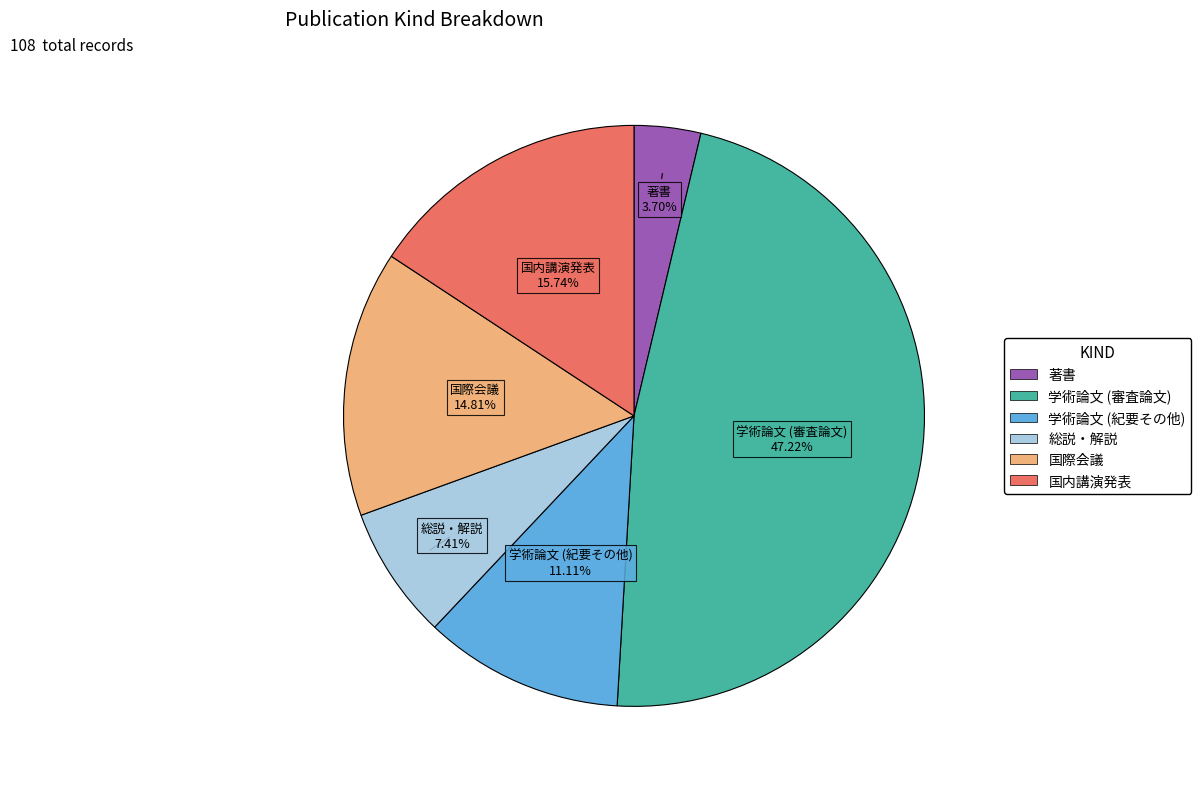

To the nearest percent, what percentage of the pie is 総説・解説?

7%